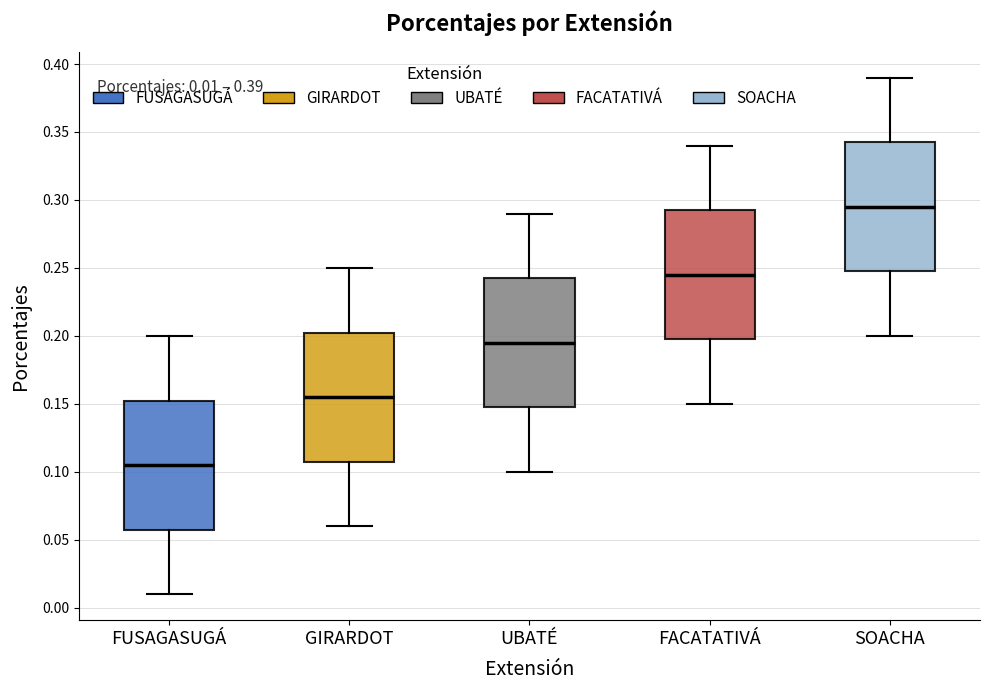

Which box has the highest median line?

SOACHA